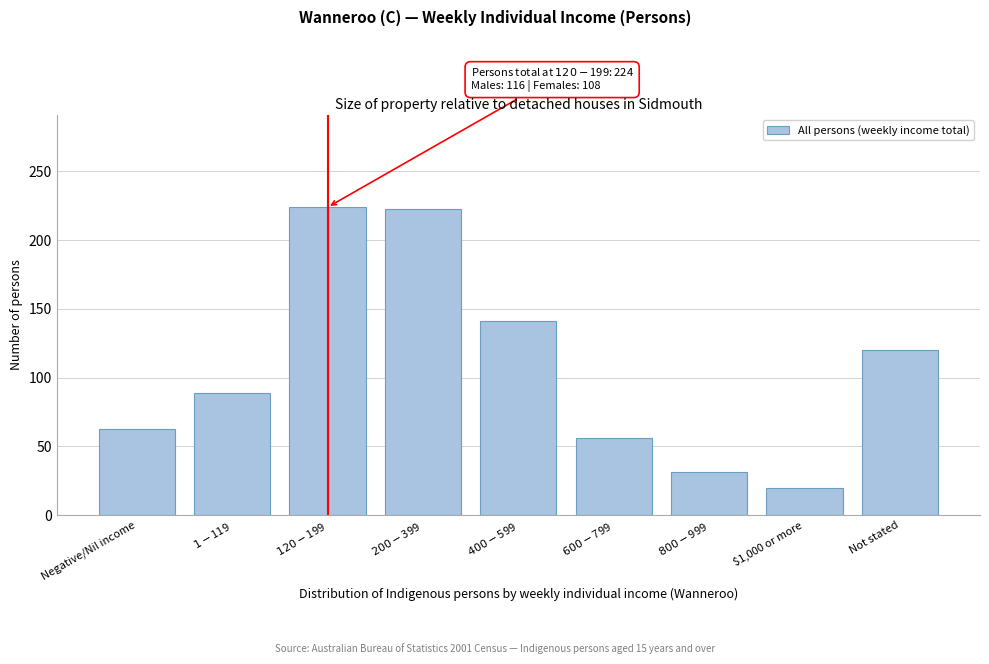

What is the value of the 5th bar from the left?

141